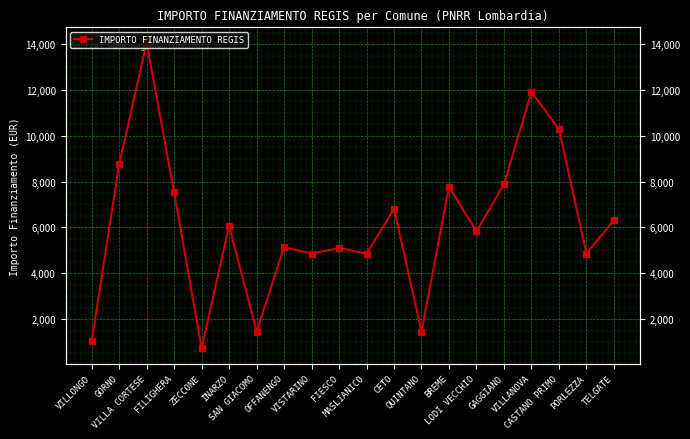

True or false: the data shows 4860 at PORLEZZA.

True